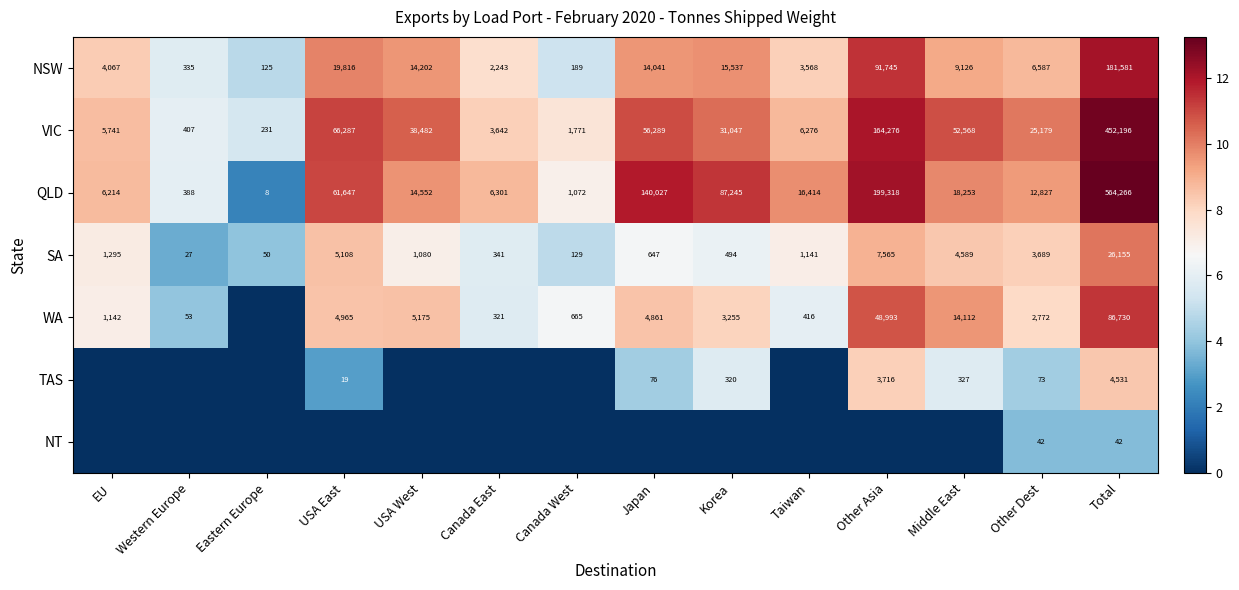

What is the total value across all series at Korea?

51.4